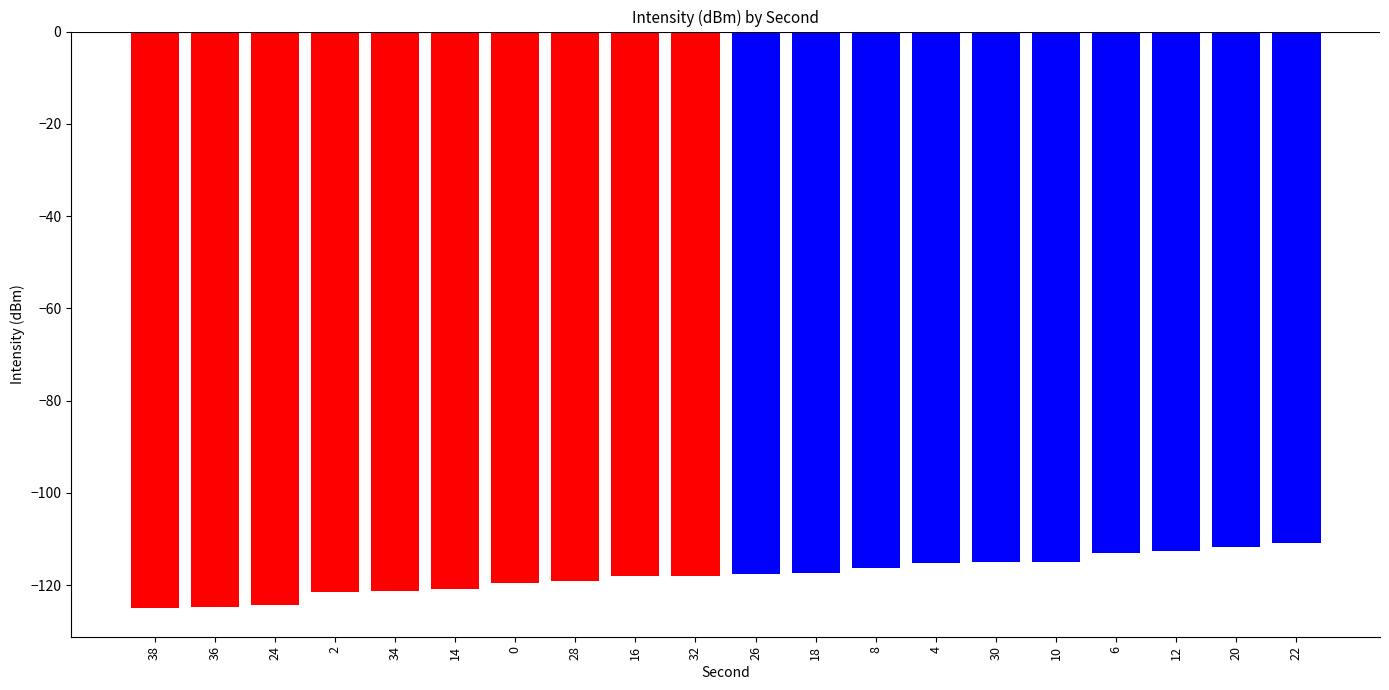

What is the minimum value shown in the chart?

-124.9